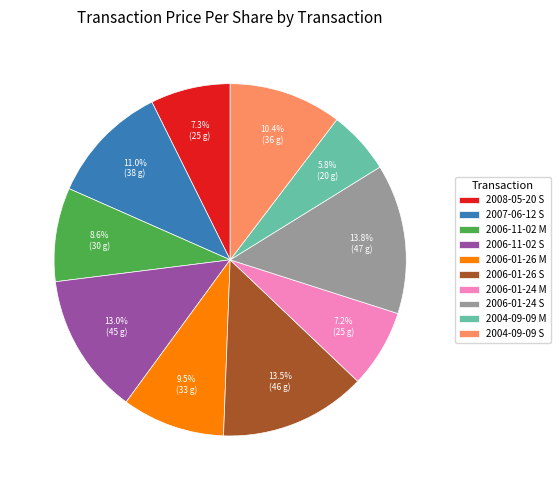

To the nearest percent, what is the difference between the largest and smallest slice percentages?

8%